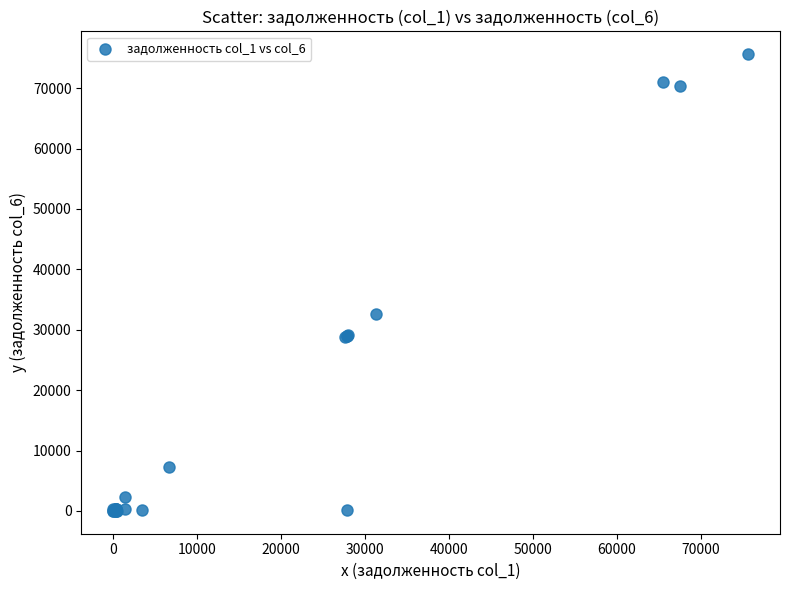

What Y value in the scatter plot is closest to 37816?

32662.8